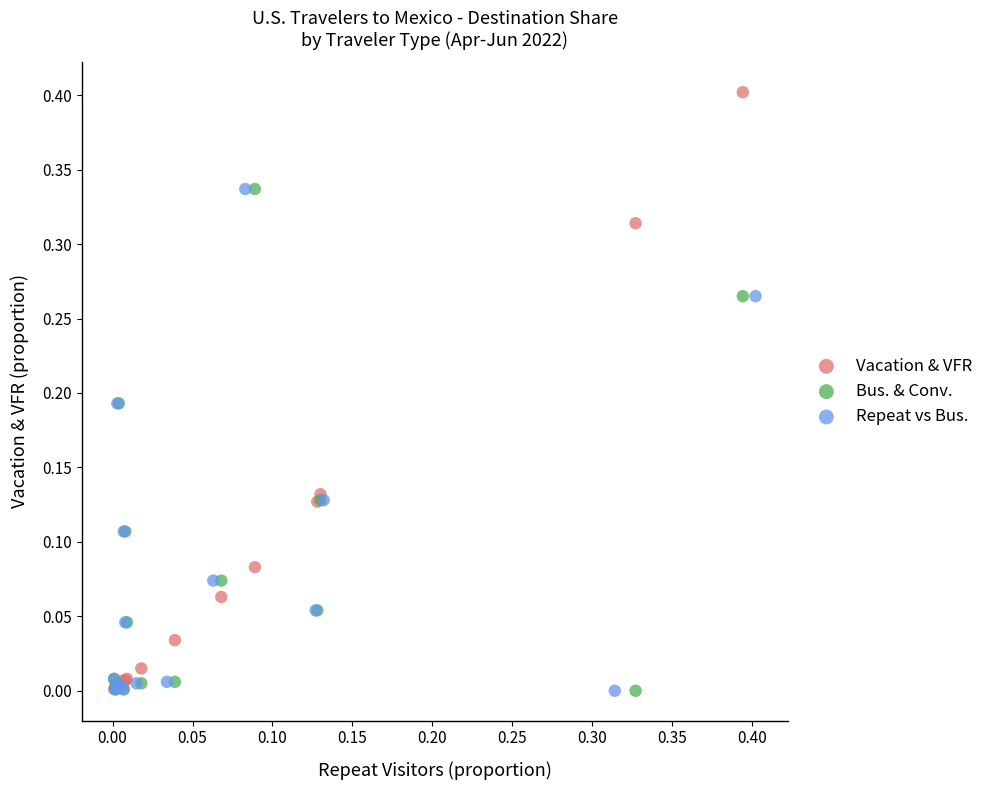

Which series contains the highest Y value?

Vacation & VFR